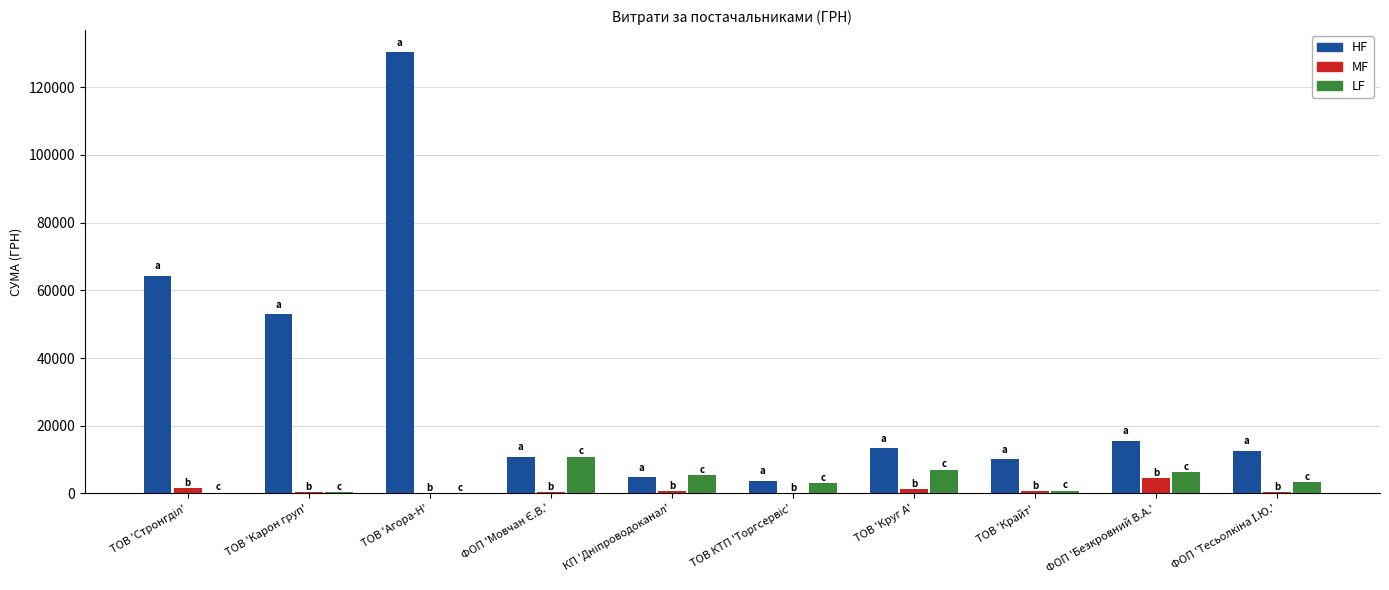

At which label does MF reach its peak?

ФОП 'Безкровний В.А.'